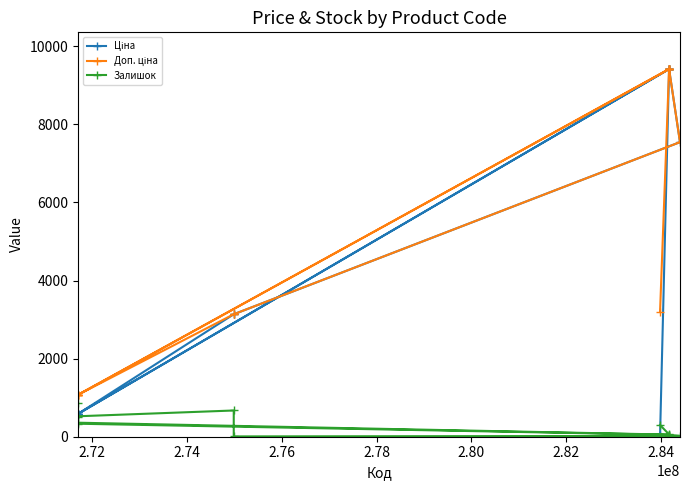

At how many categories does at least one series exceed 4377?

7